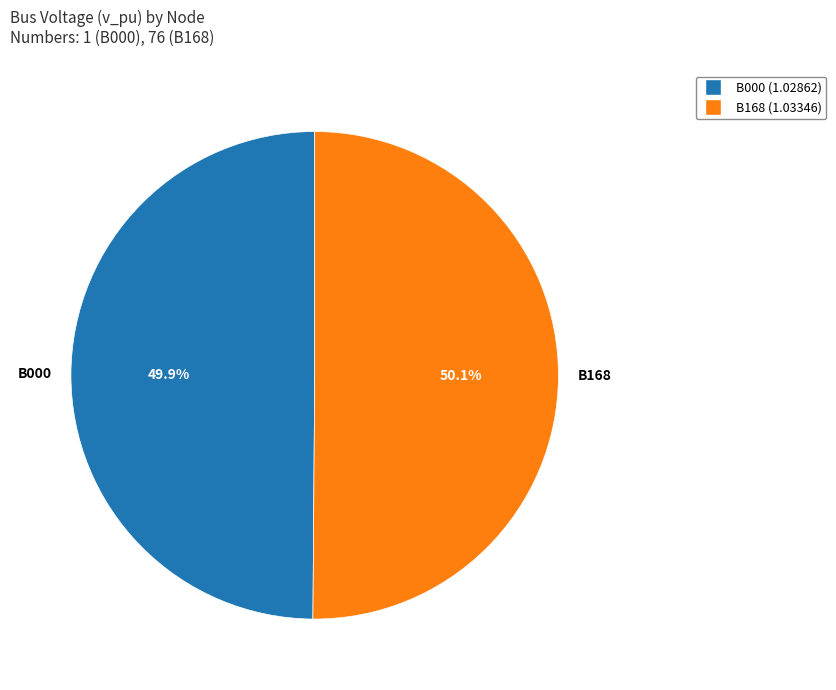

To the nearest percent, what is the average slice percentage?

50%